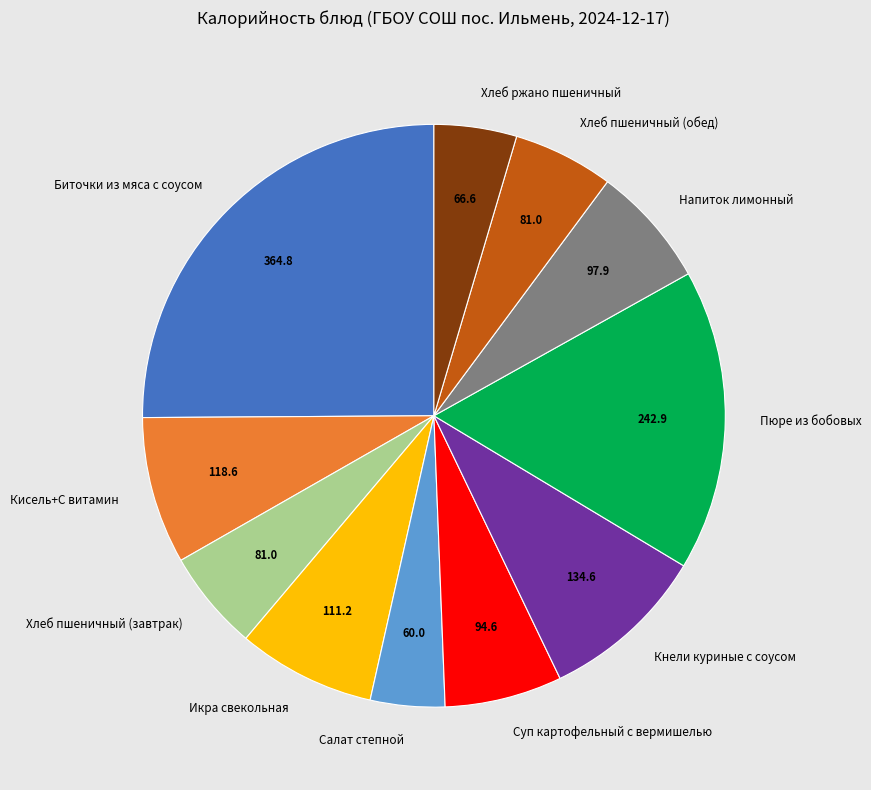

The Икра свекольная slice represents 16% of the pie. True or false?

False